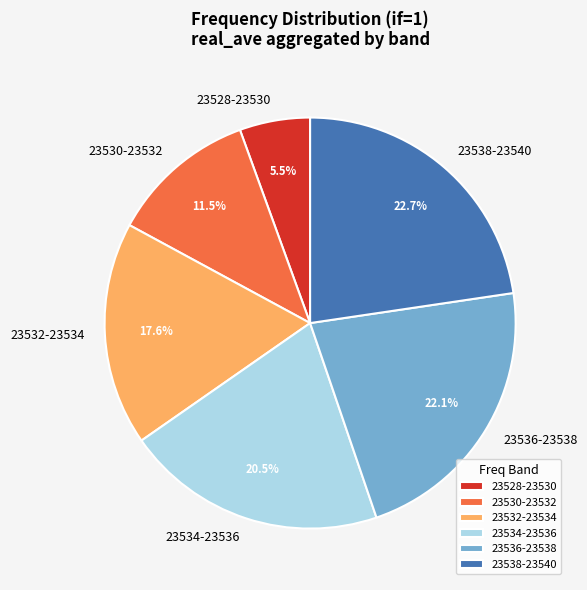

Combined, do 23530-23532 and 23528-23530 account for over 50%?

No